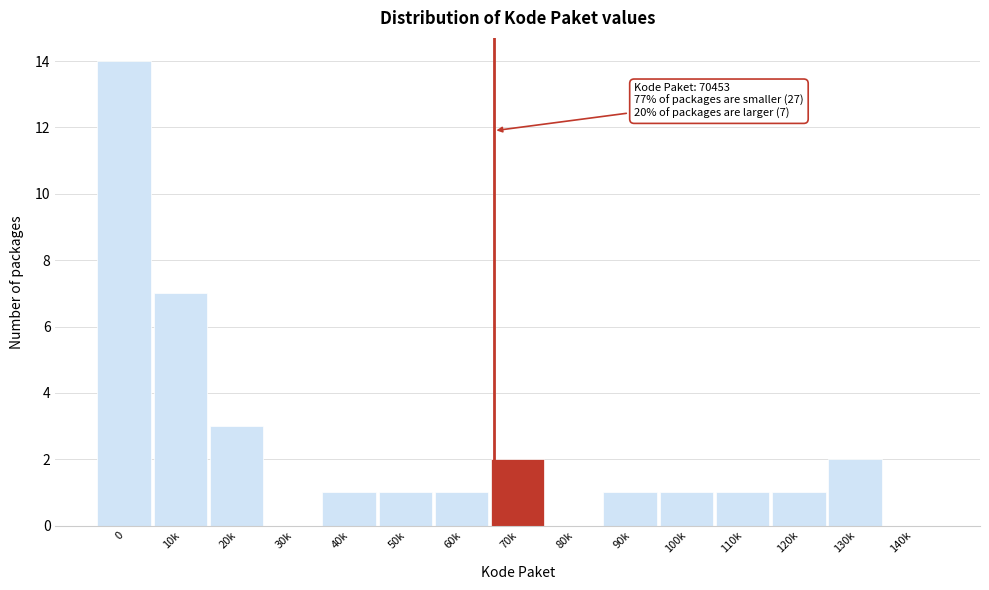

Reading right to left, list all the values displayed in this chart.

140k=0	130k=2	120k=1	110k=1	100k=1	90k=1	80k=0	70k=2	60k=1	50k=1	40k=1	30k=0	20k=3	10k=7	0=14